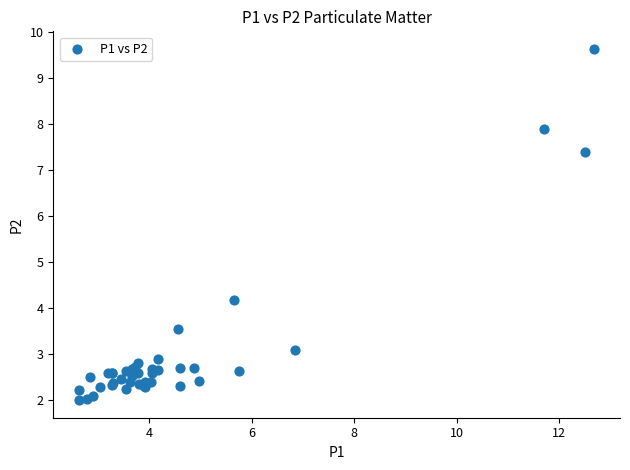

What Y value in the scatter plot is closest to 5?

4.2